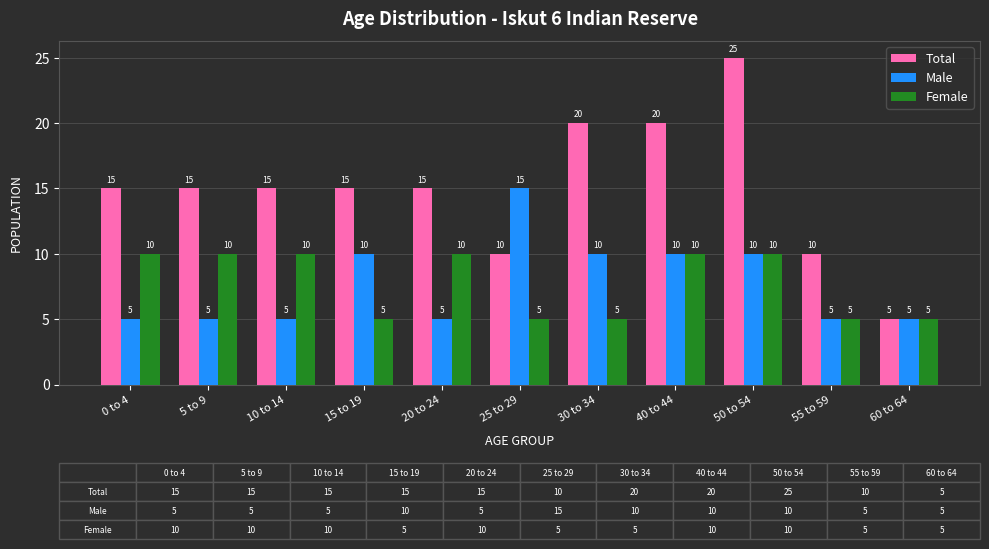

The Total series shows 15 at 0 to 4. True or false?

True